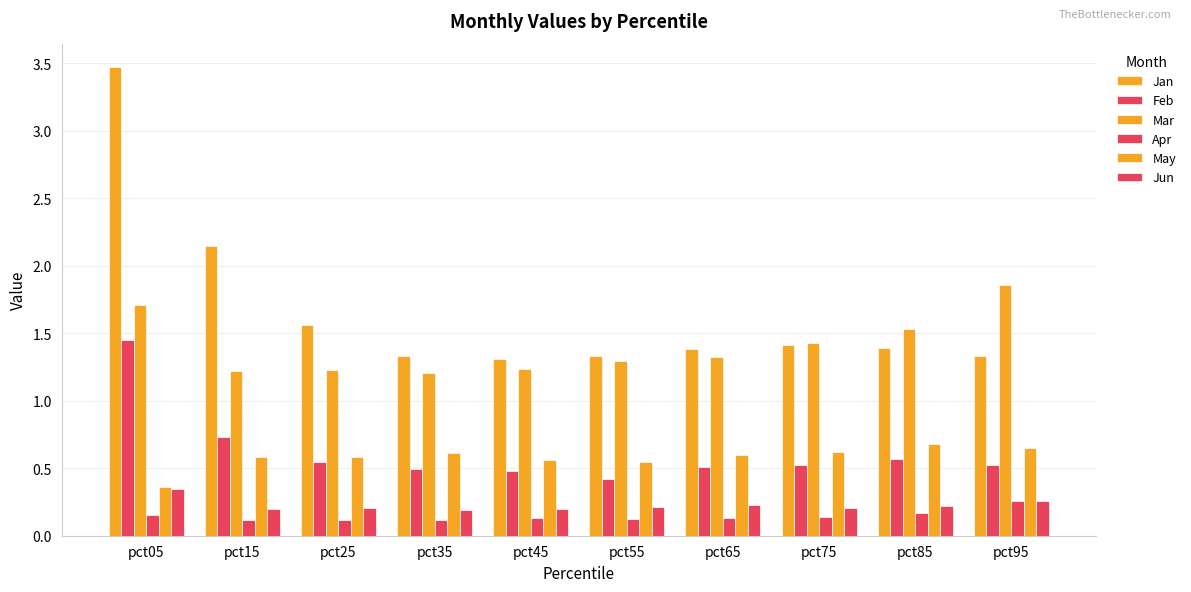

What is the minimum value shown in the chart?

0.1